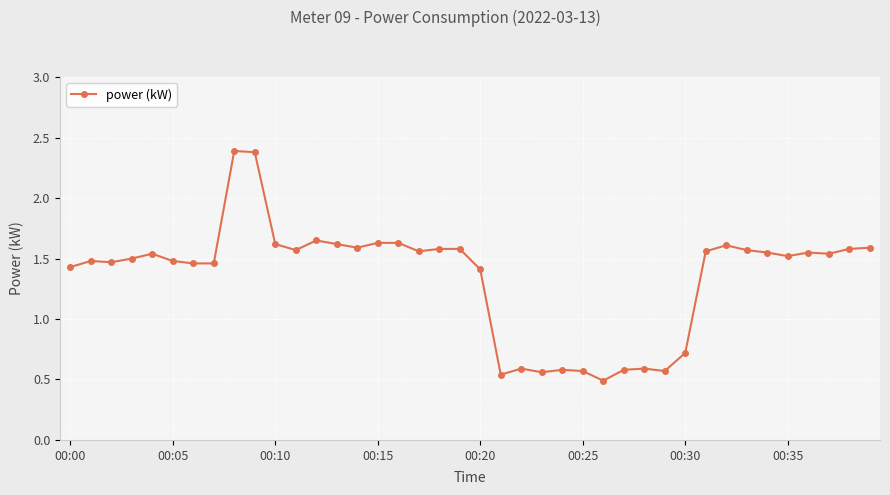

What is the greatest value displayed?

2.4